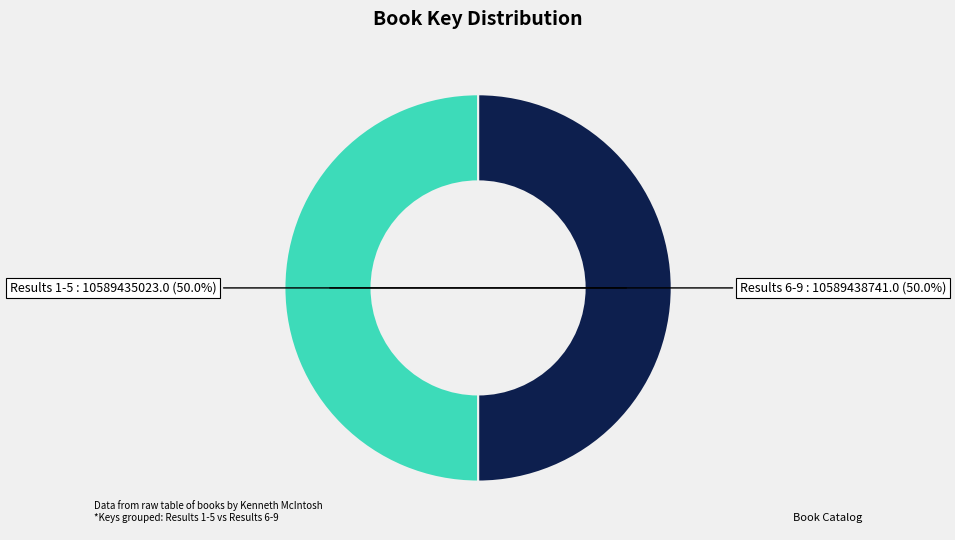

Combined, what portion of the pie is Results 6-9 and Results 1-5?

100.0%